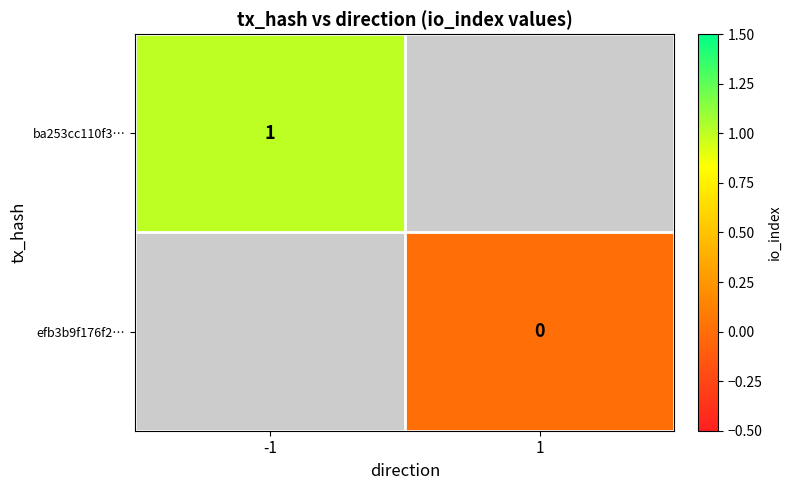

True or false: ba253cc110f3… has a value of 1.5 at -1.

False